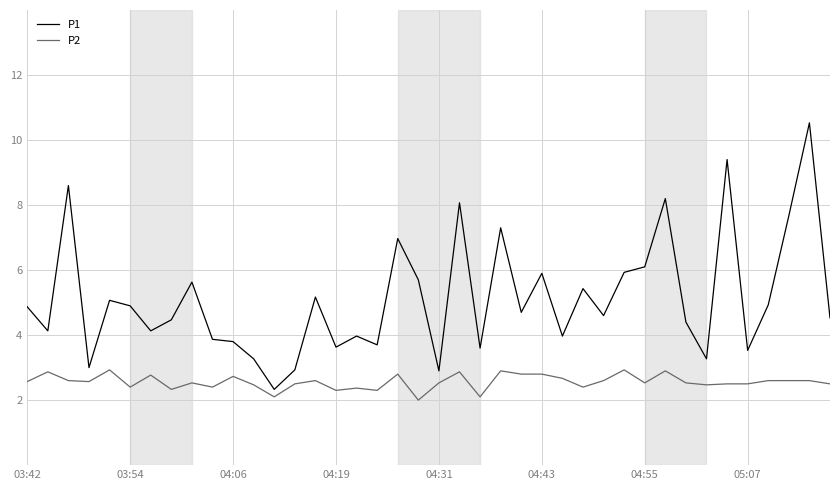

Which series has the largest range (max minus min)?

P1